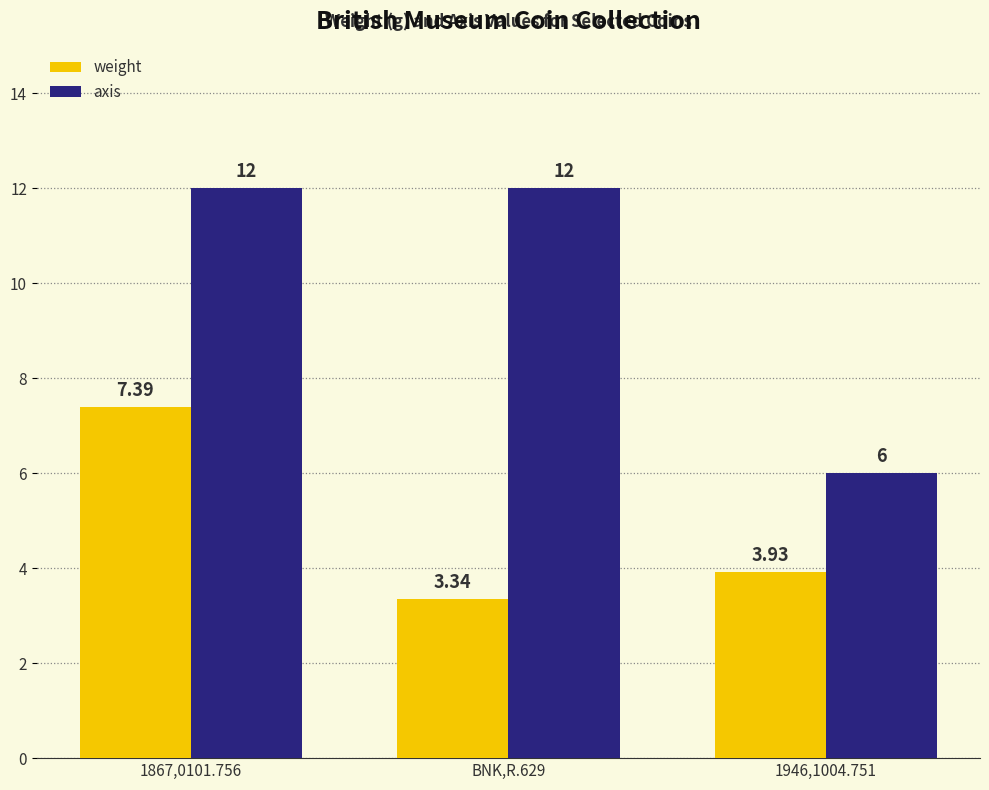

What is the highest value of the weight series?

7.4